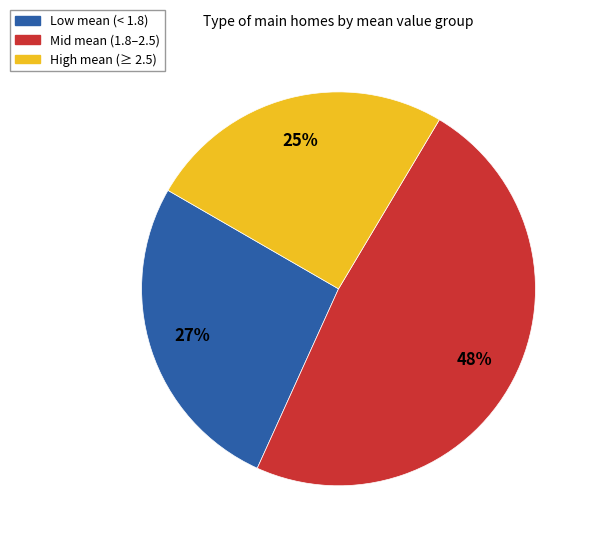

Does High mean (≥ 2.5) represent more than half of the total?

No